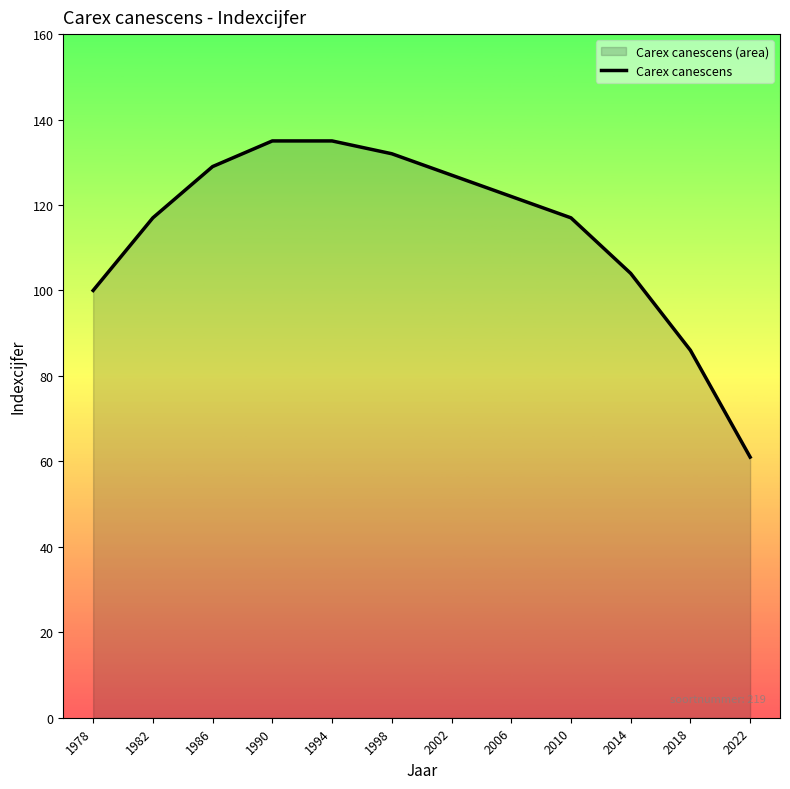

Rank the categories by value from highest to lowest.

1990, 1994, 1998, 1986, 2002, 2006, 1982, 2010, 2014, 1978, 2018, 2022